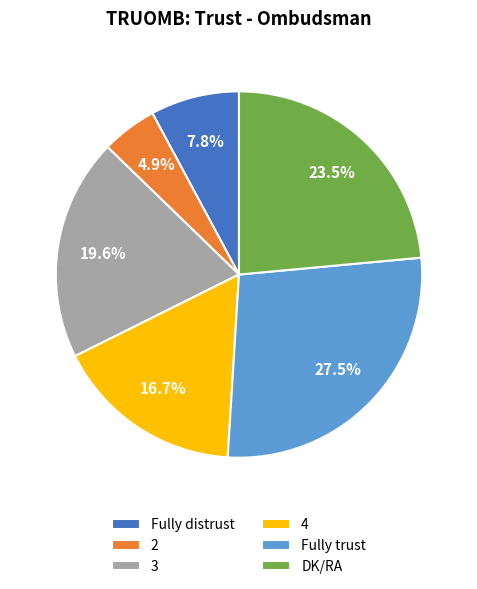

Is Fully distrust the majority of the pie?

No